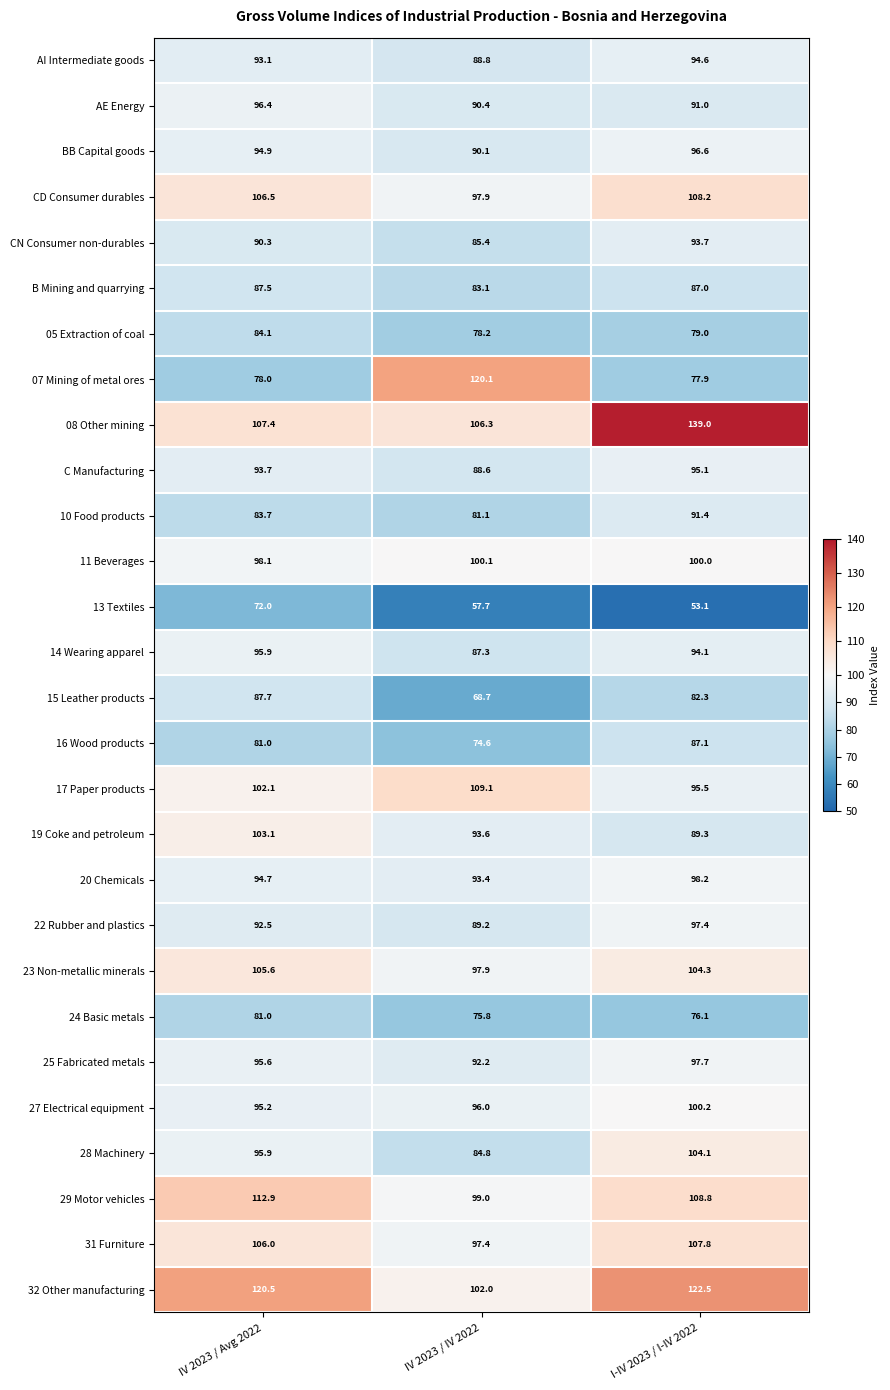

What is the sum of the 07 Mining of metal ores values at I-IV 2023 / I-IV 2022 and IV 2023 / IV 2022?

198.0